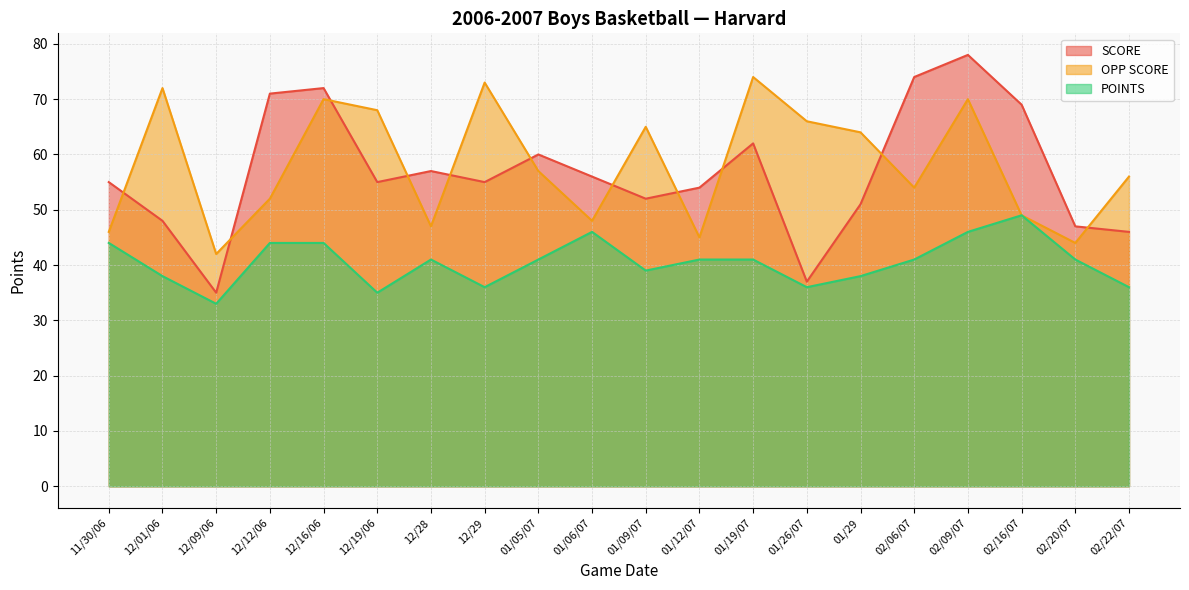

At which category is the sum across all series the highest?

02/09/07